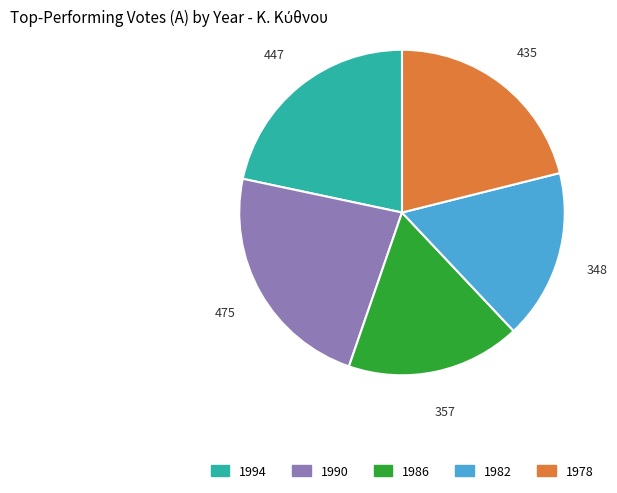

Is it true that 1982 is 17% of the pie?

True